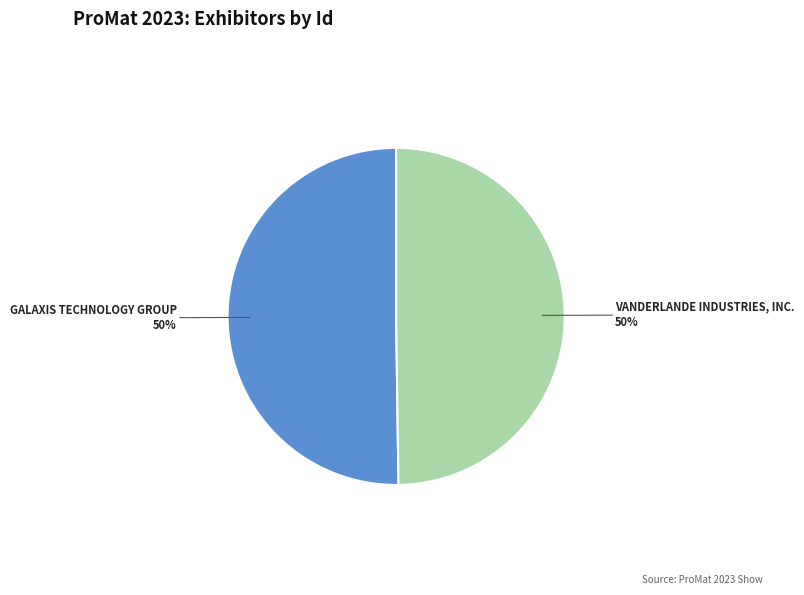

To the nearest percent, what is the average slice percentage?

50%